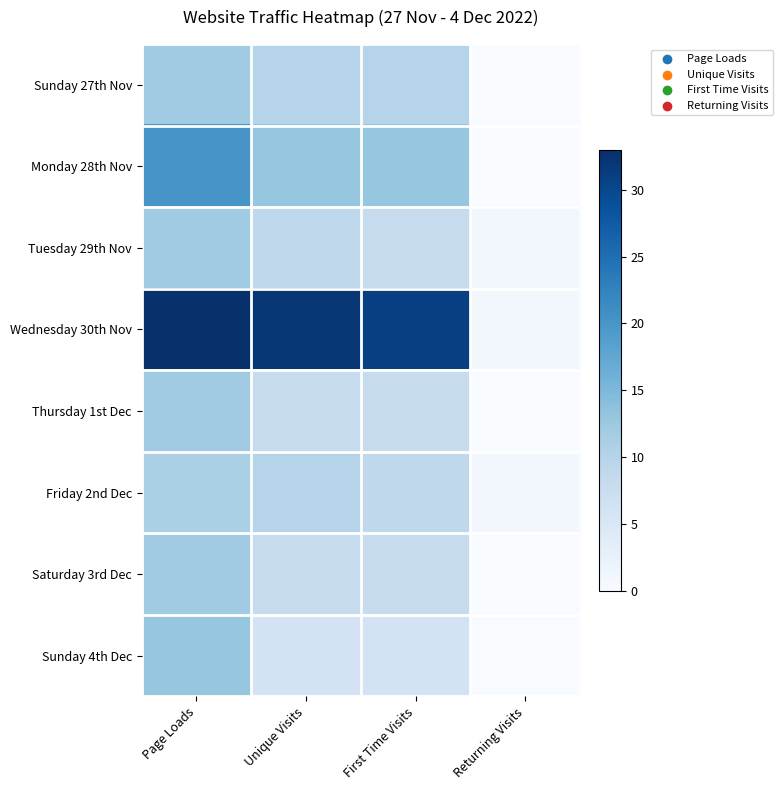

Which series changed the most between First Time Visits and Returning Visits?

Wednesday 30th Nov